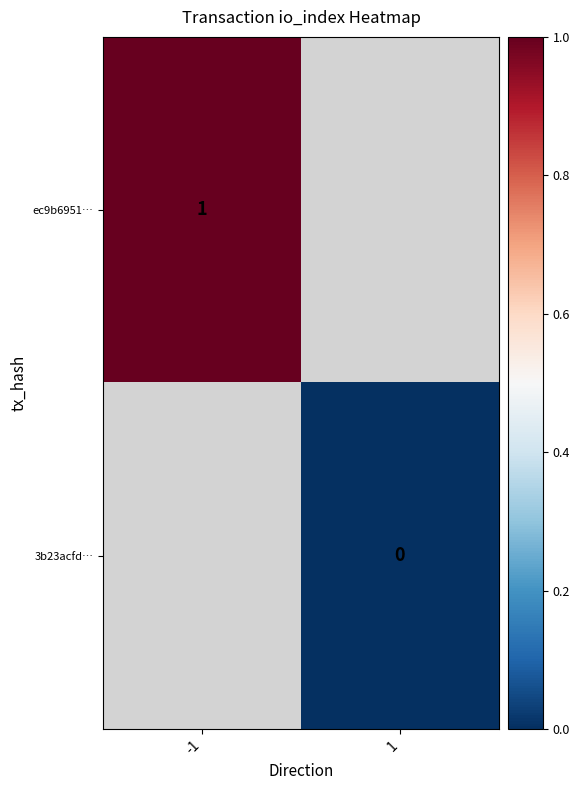

Between 1 and -1, which is larger?

-1